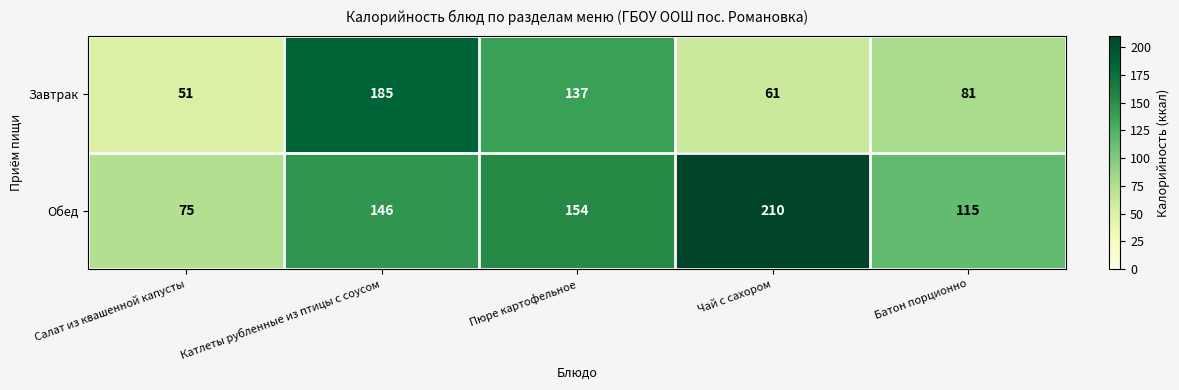

How many categories are shown in the chart?

5